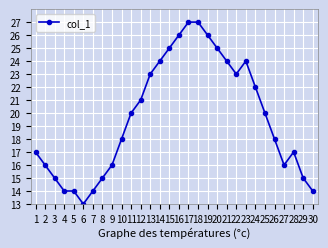

How many values are below 20?

15